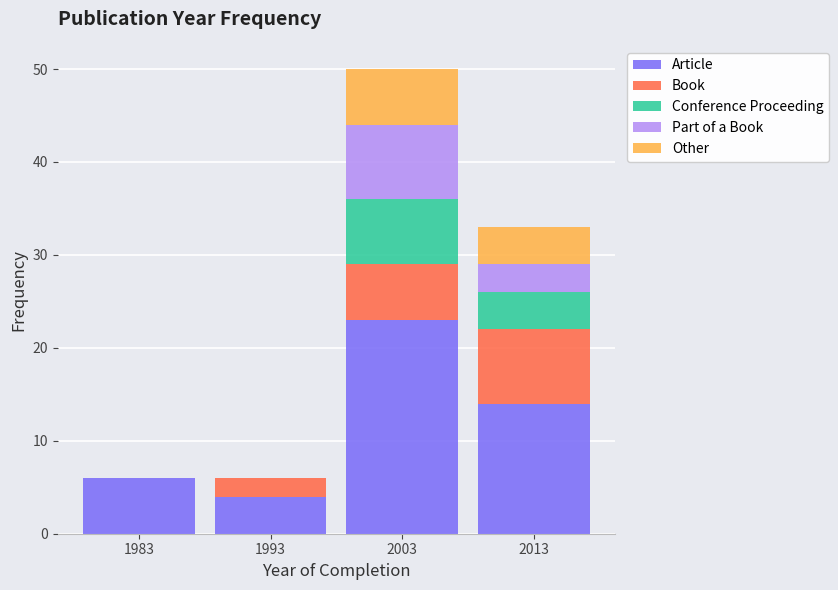

At which category is the sum across all series the highest?

2003